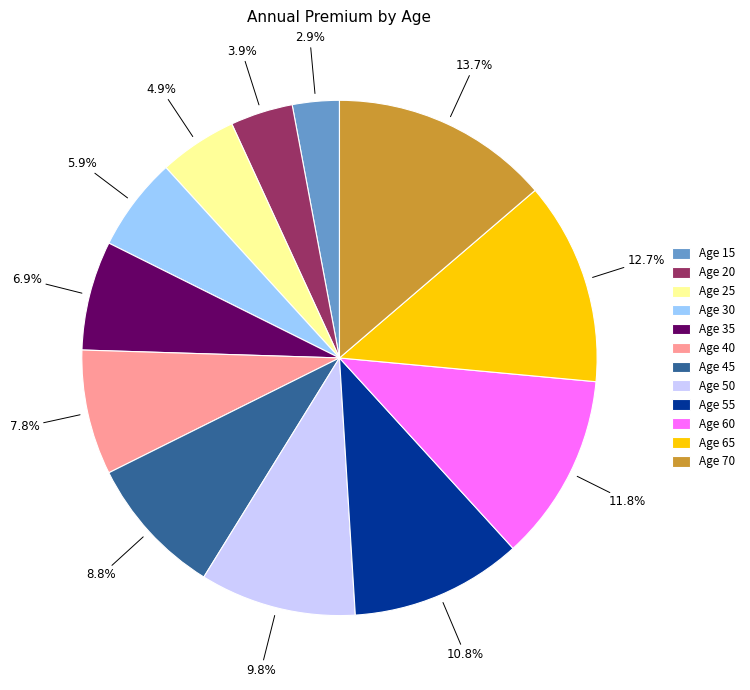

Is Age 20 the majority of the pie?

No